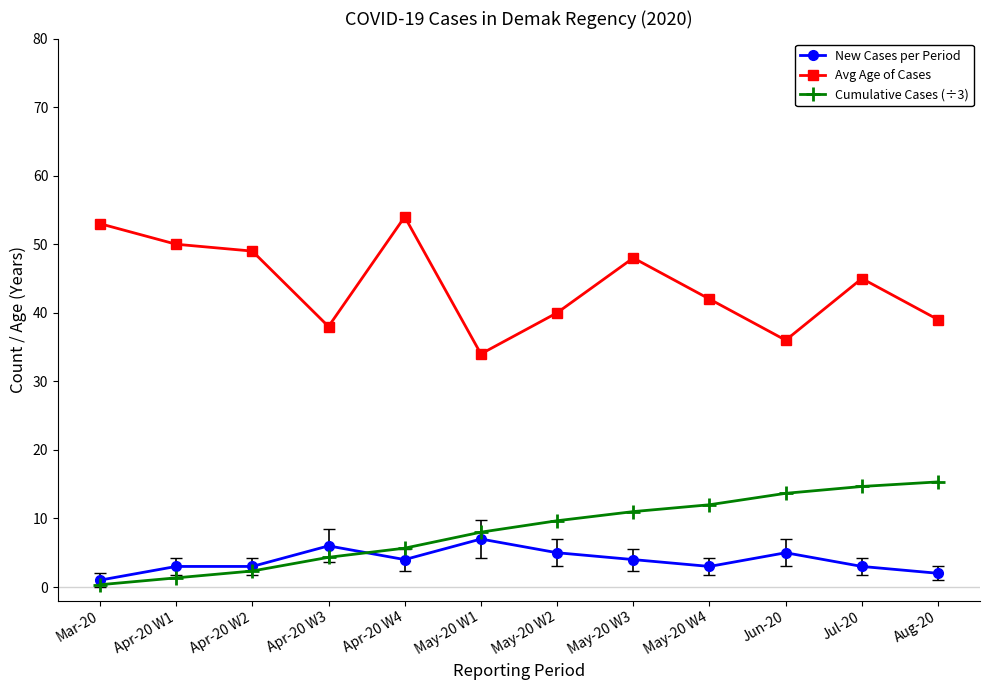

In Avg Age of Cases, how many points are lower than both neighbors (excluding endpoints)?

3